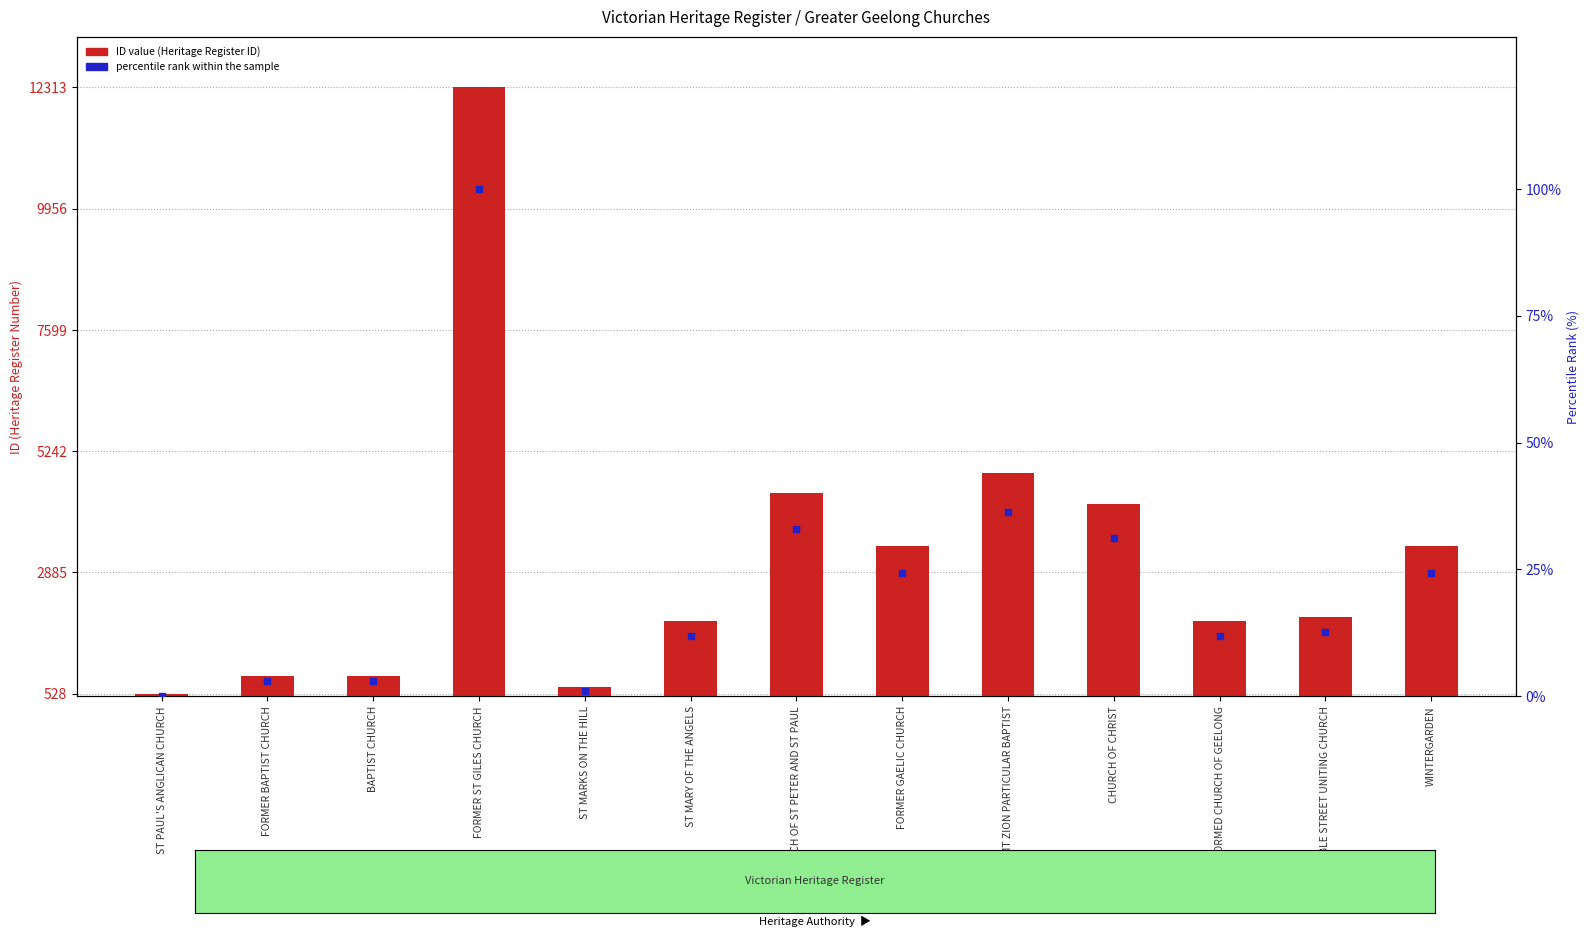

At which category is the sum across all series the highest?

FORMER ST GILES CHURCH